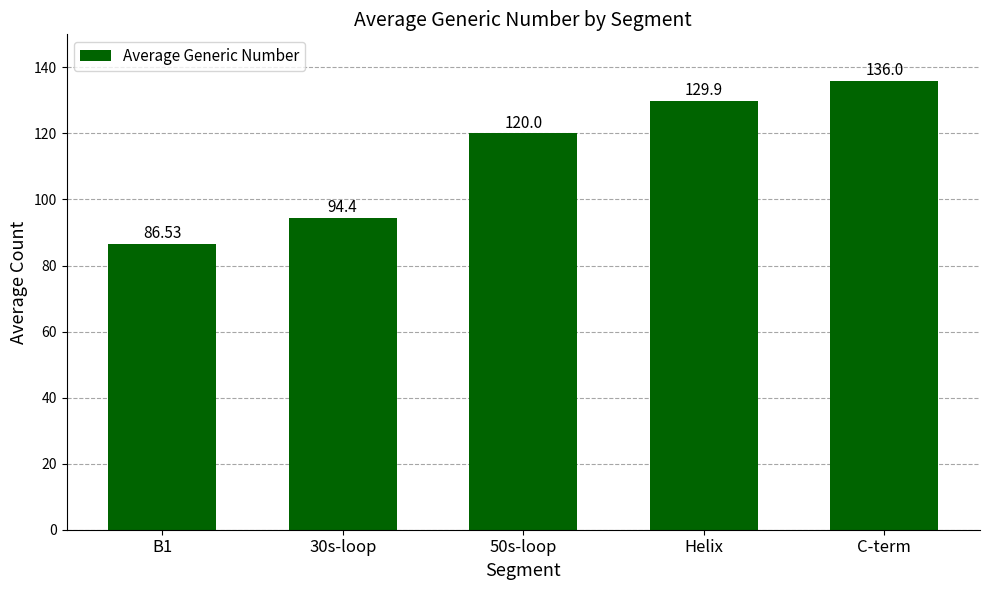

What position from the right is 50s-loop?

3